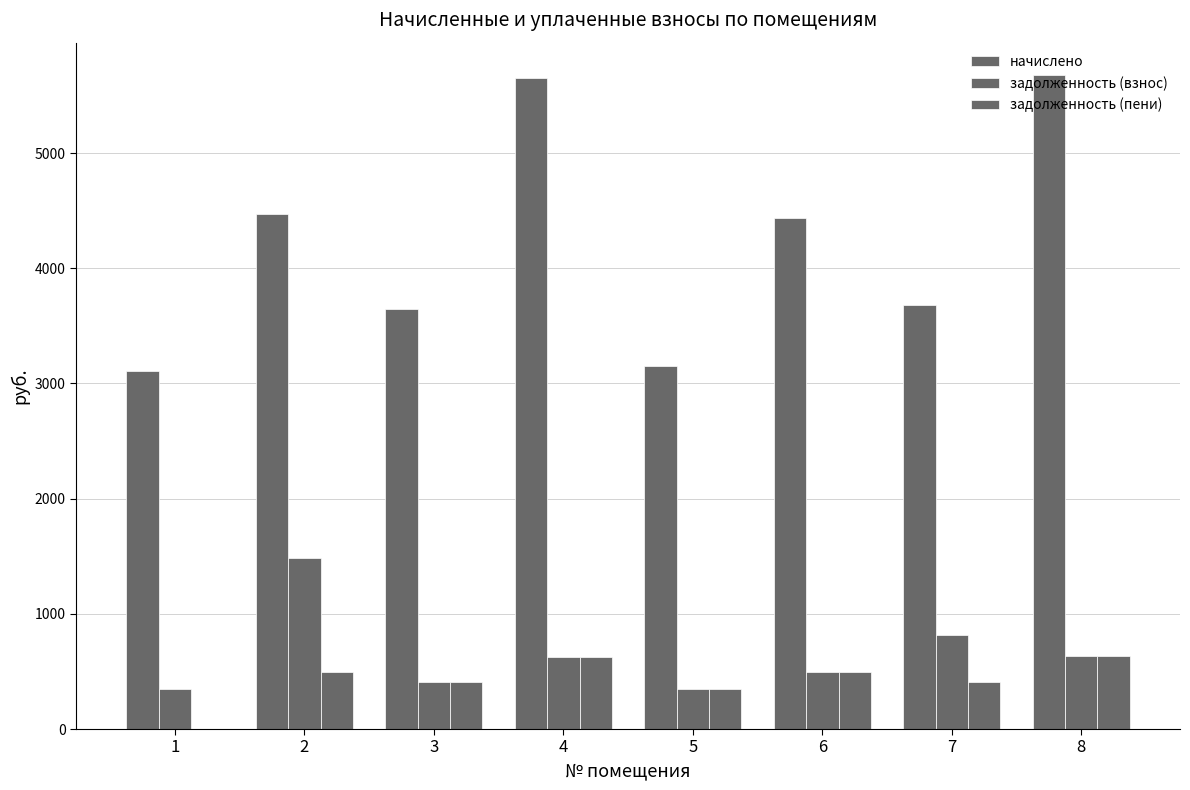

The начислено series shows 3684.3 at 7. True or false?

True